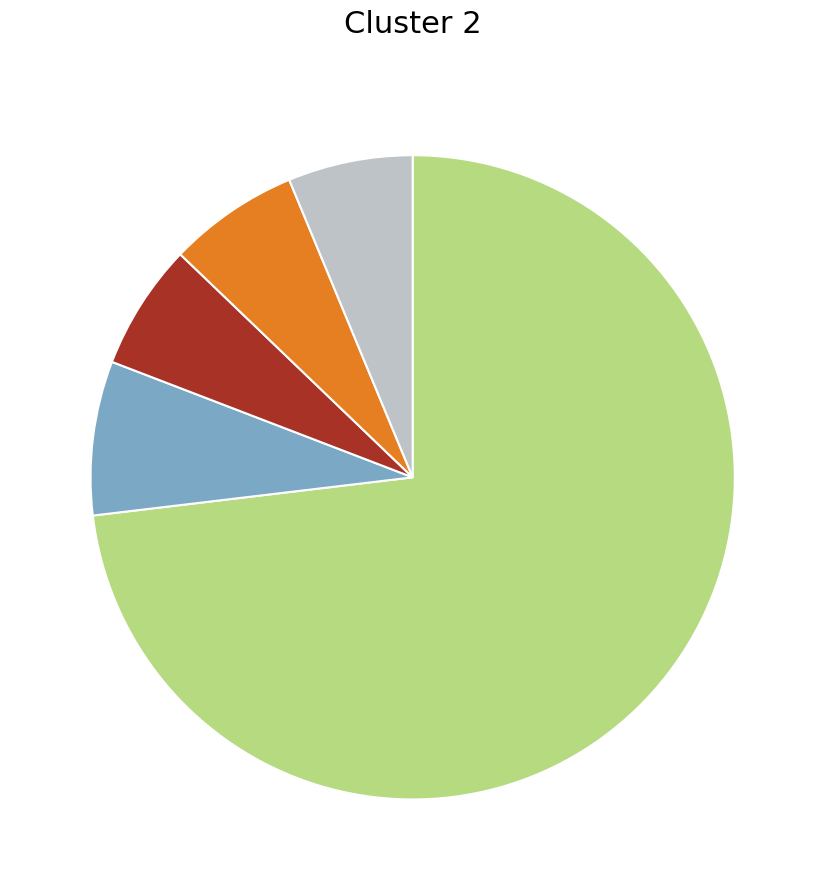

Is there a majority slice in this chart?

Yes